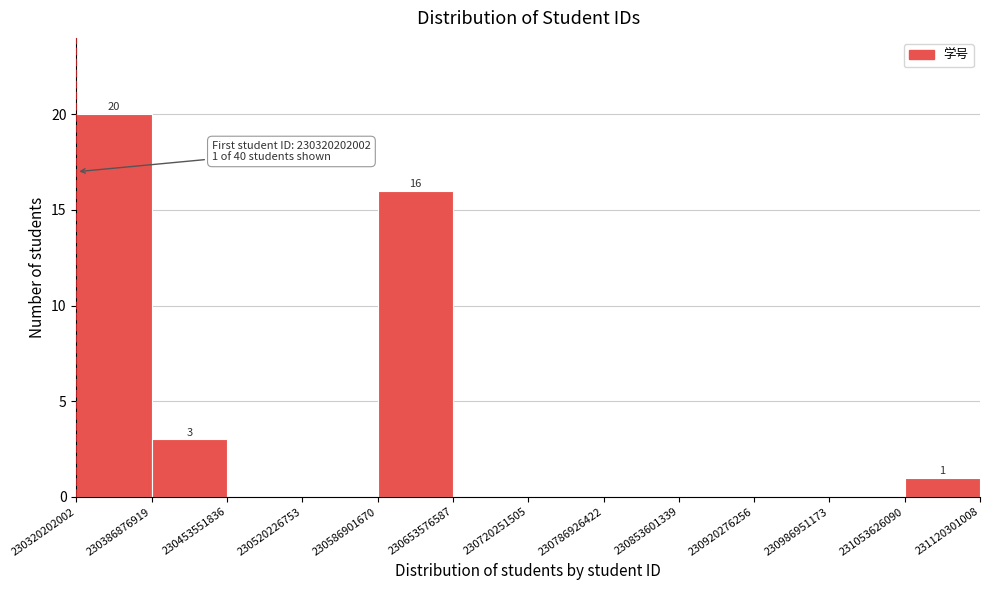

Over which range of the x-axis is the bar tallest?

230320202002 to 230386876919